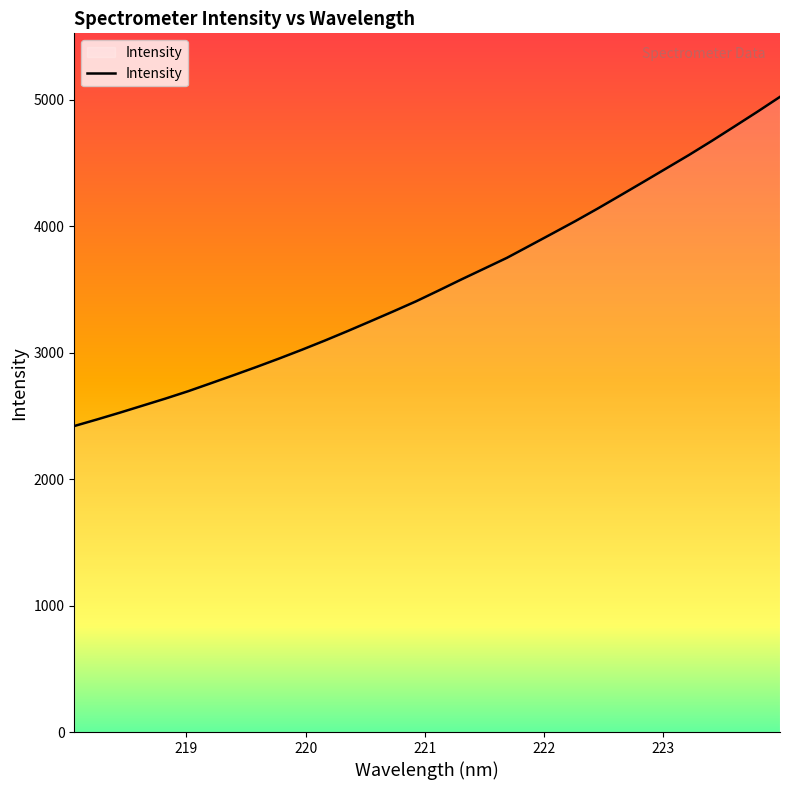

How many lines are shown in the chart?

1